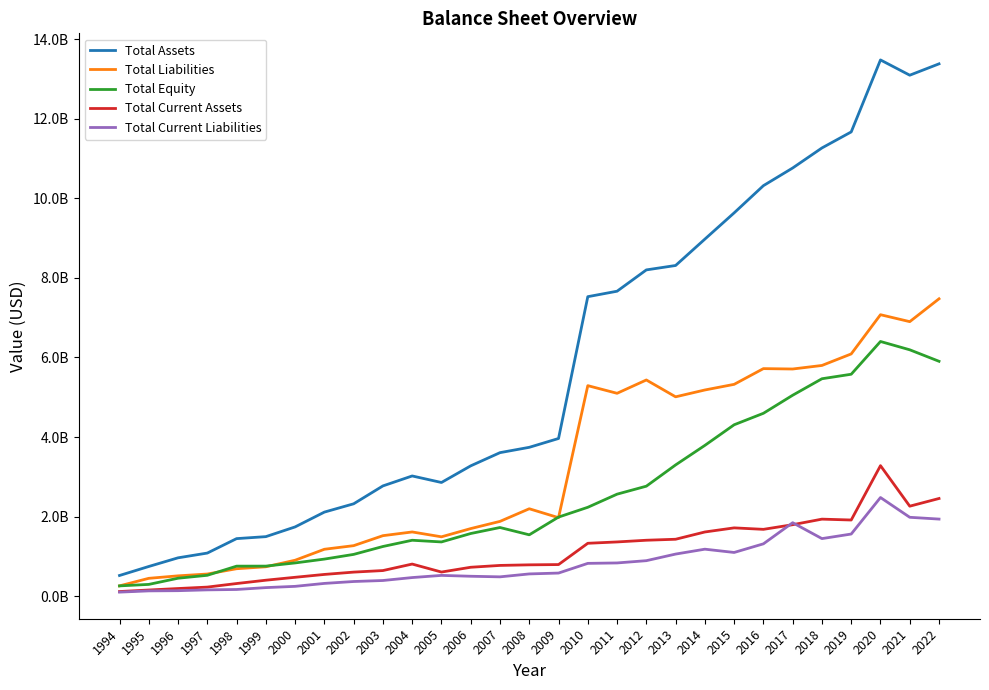

True or false: Total Liabilities and Total Current Liabilities intersect in this chart.

False